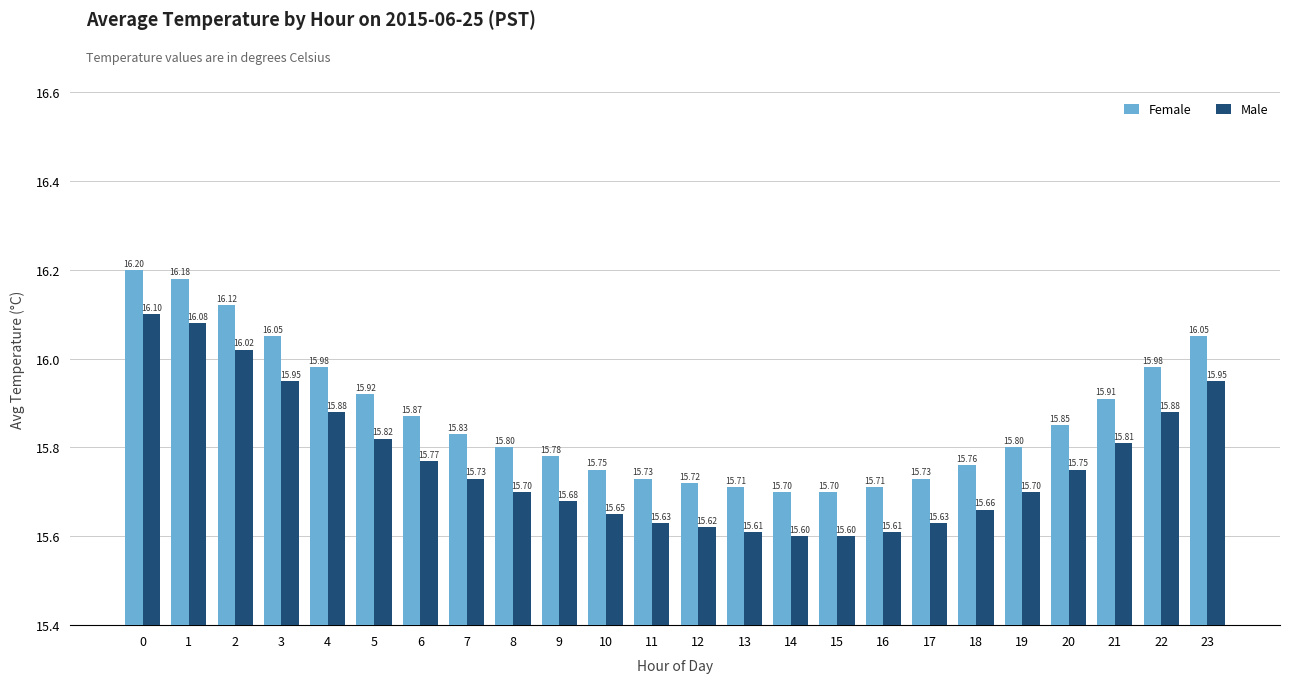

What is the value of the Female bar at the 5th from the left?

16.0